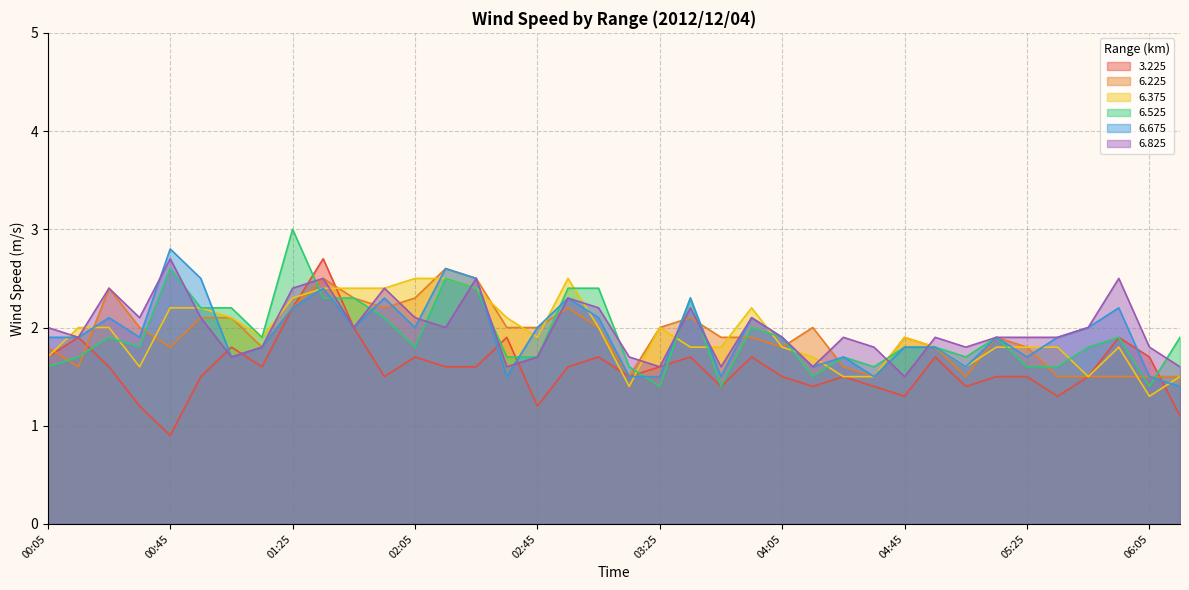

The 6.375 series shows 1.8 at 05:55. True or false?

True